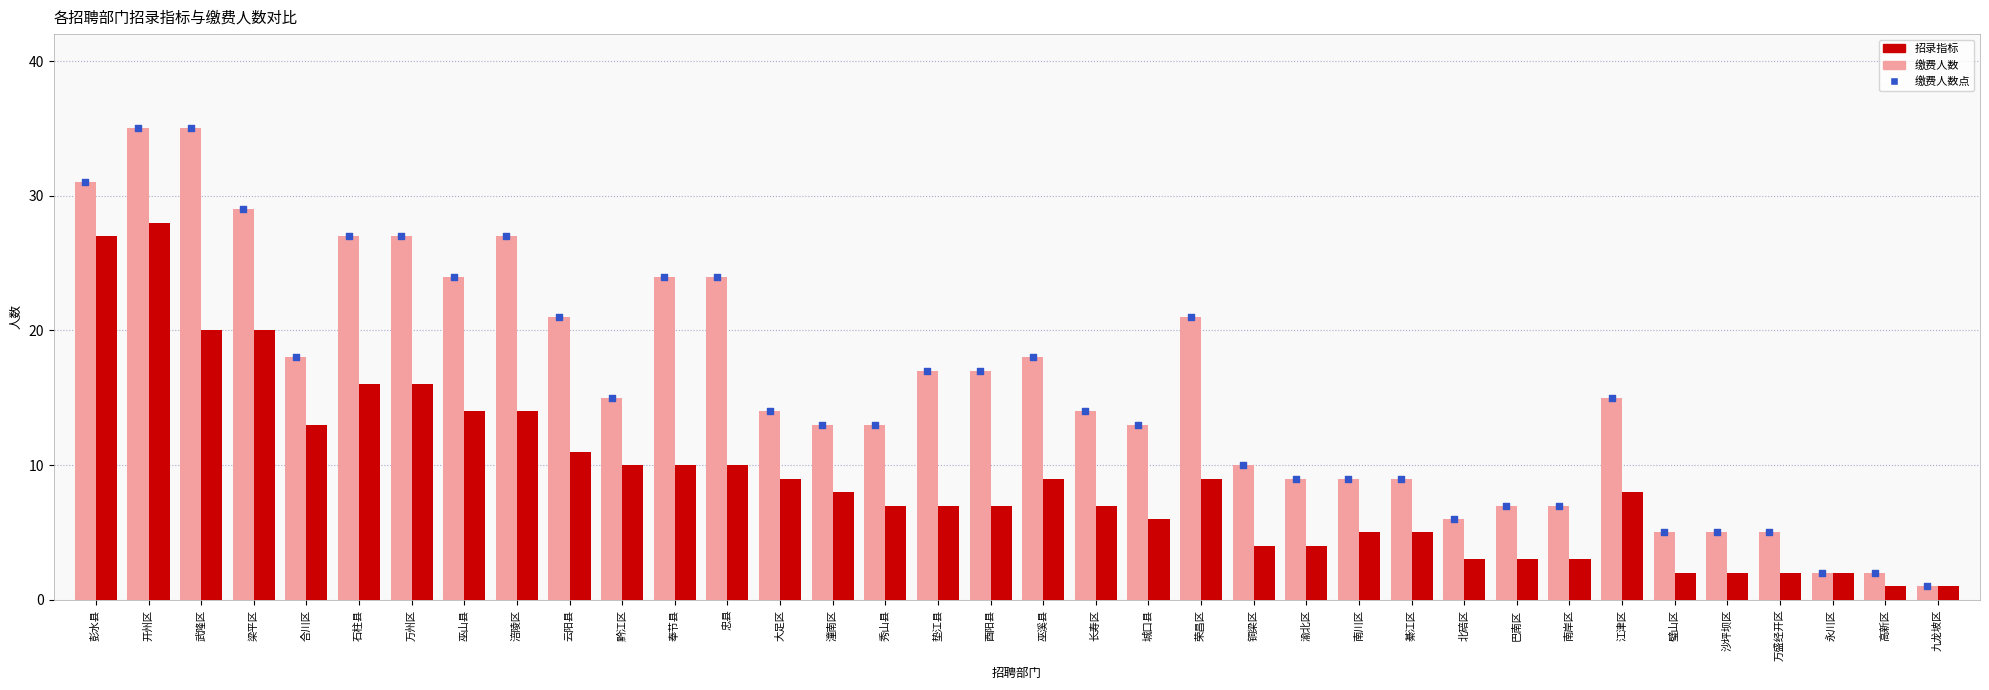

What is the total value across all series at 万州区?

43